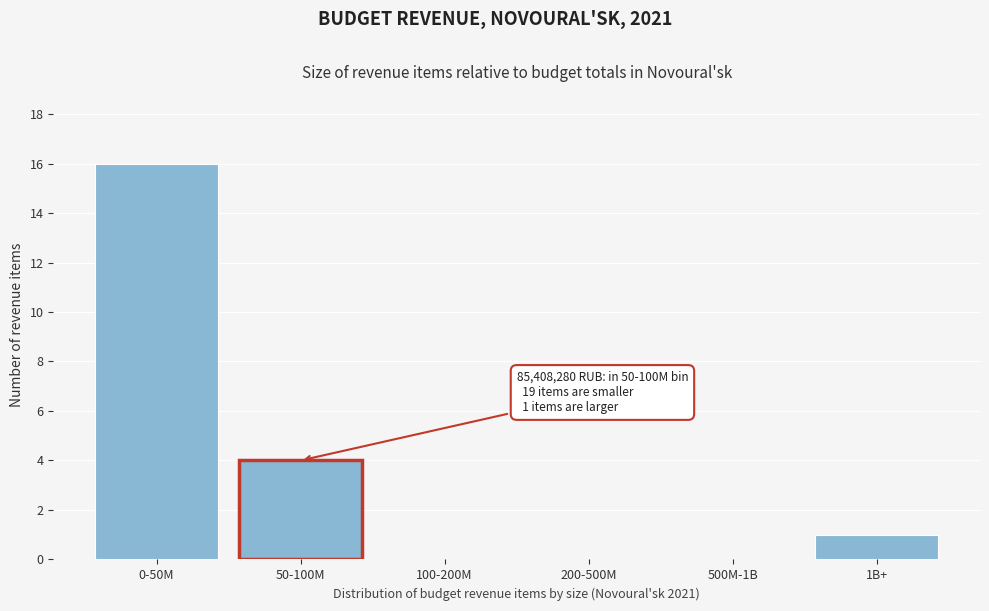

Reading left to right, transcribe all the data shown in this chart.

0-50M=16	50-100M=4	100-200M=0	200-500M=0	500M-1B=0	1B+=1